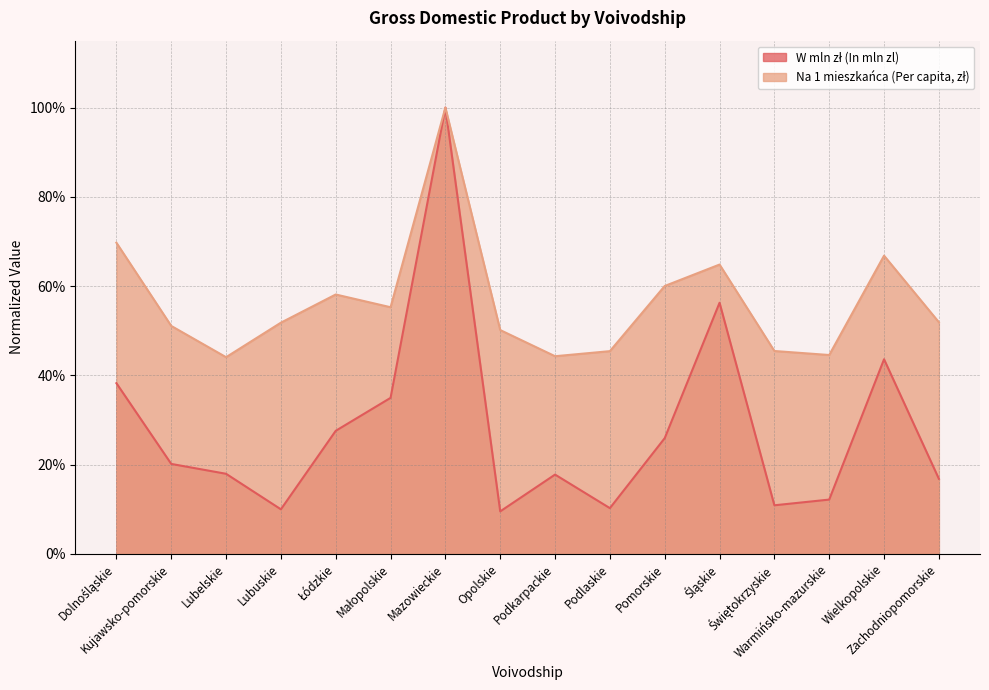

What is the label of the 10th point from the right?

Mazowieckie